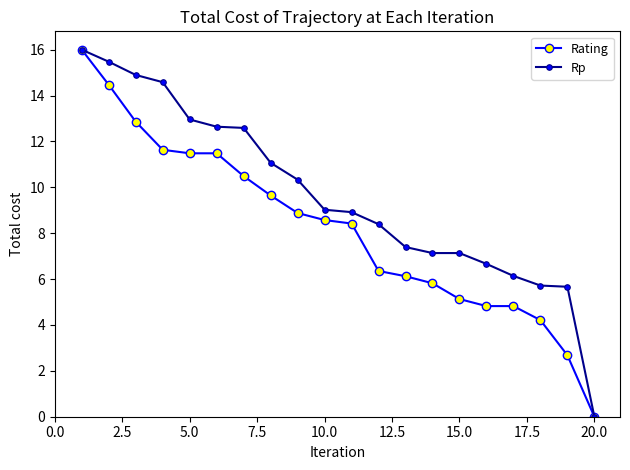

At how many categories does at least one series exceed 15?

2